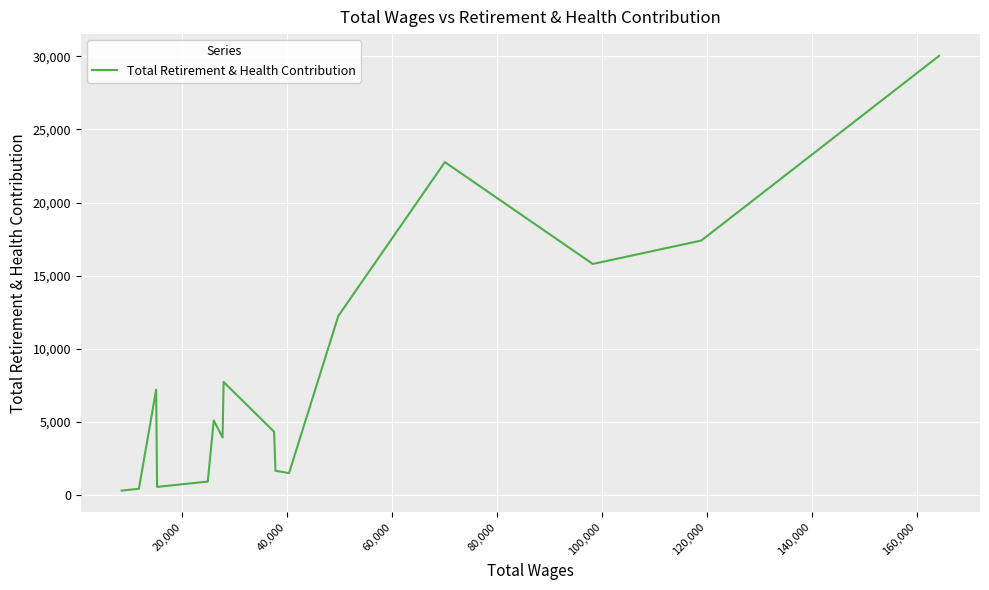

How many lines are shown in the chart?

1